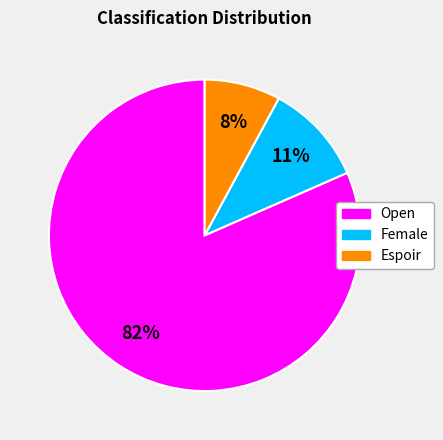

What is the majority slice?

Open